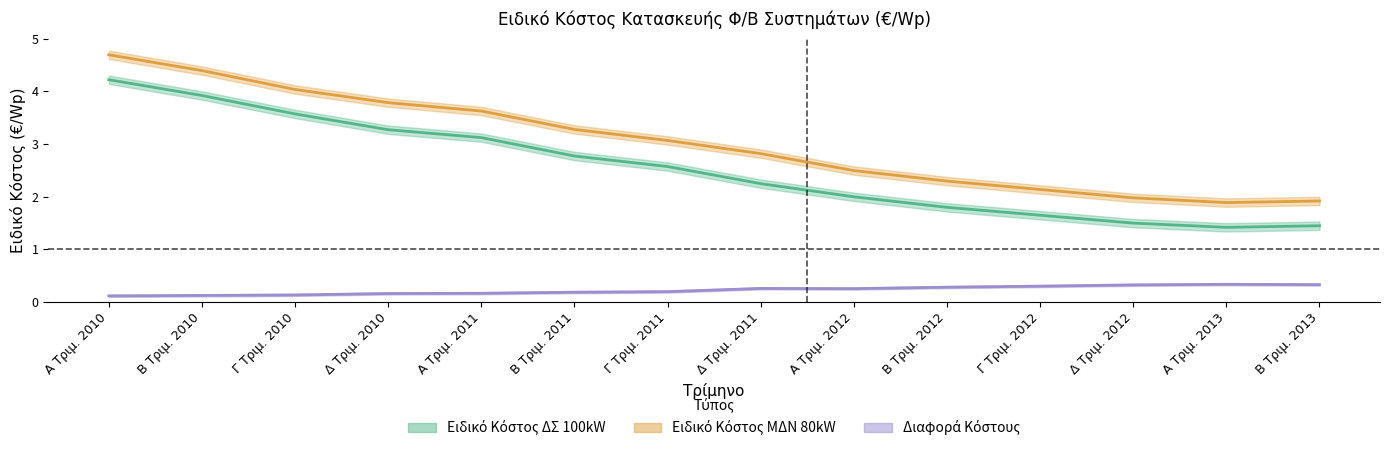

At which label does Διαφορά Κόστους reach its peak?

Α Τριμ. 2013